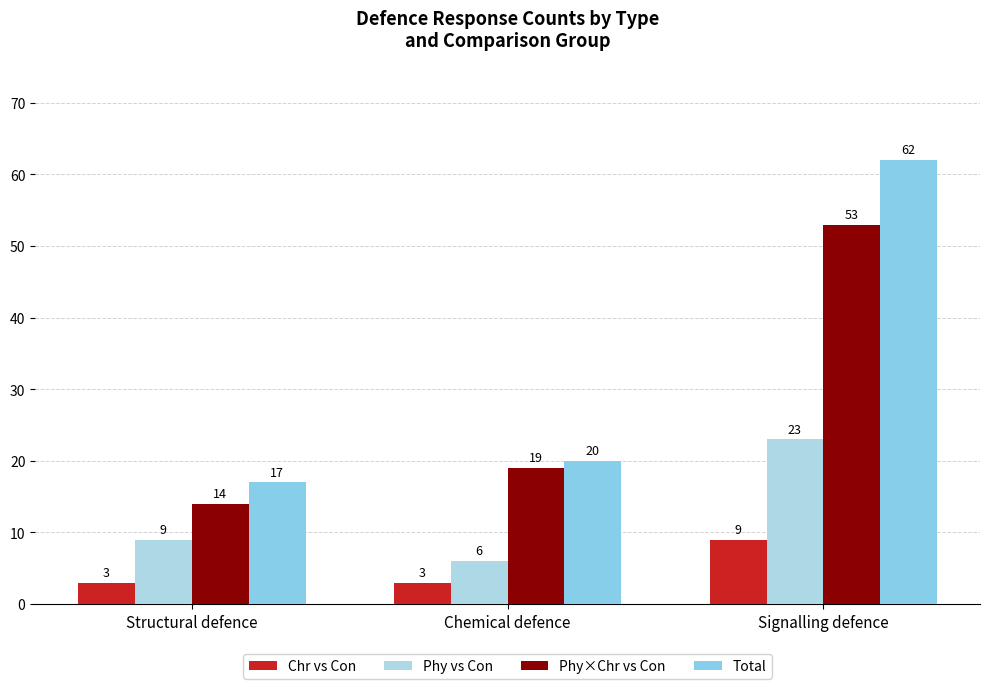

List the series in order of their peak value, highest first.

Total, Phy×Chr vs Con, Phy vs Con, Chr vs Con